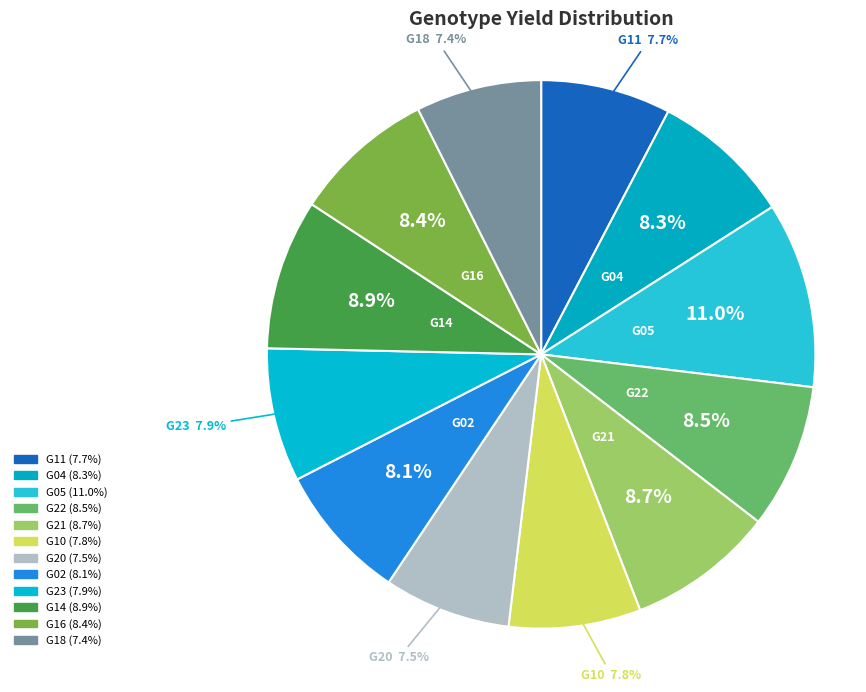

How many slices are in this pie chart?

12